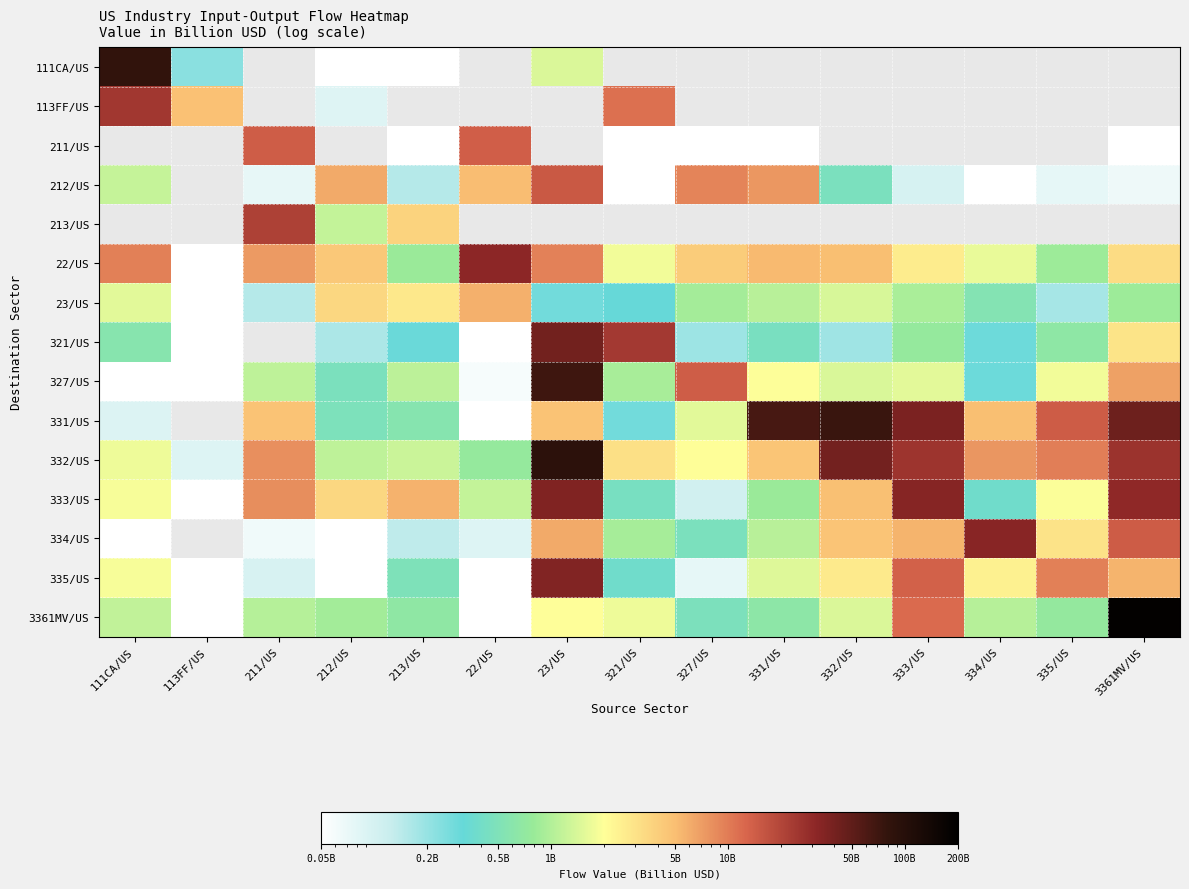

What is the spread (max minus min) of values at 213/US?

5.7